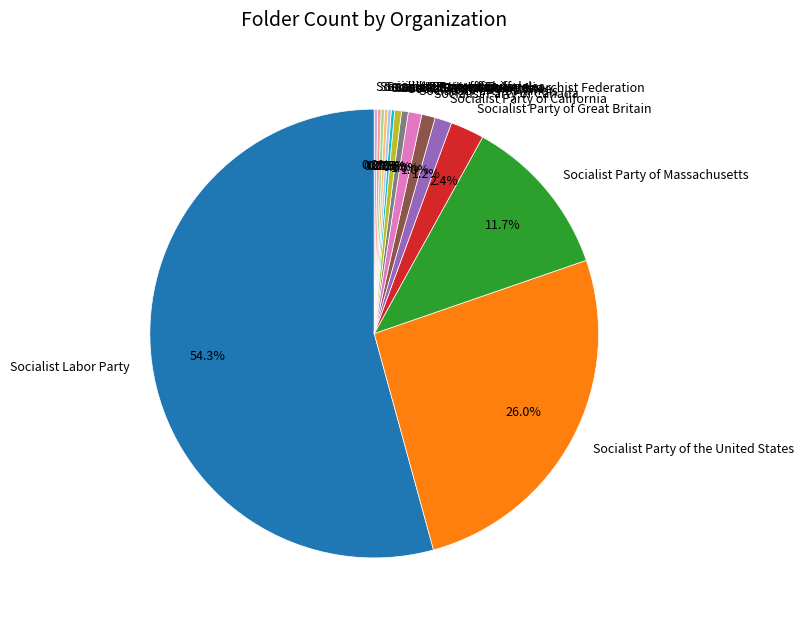

What percentage is NOT represented by Socialist Party of Massachusetts?

88.3%